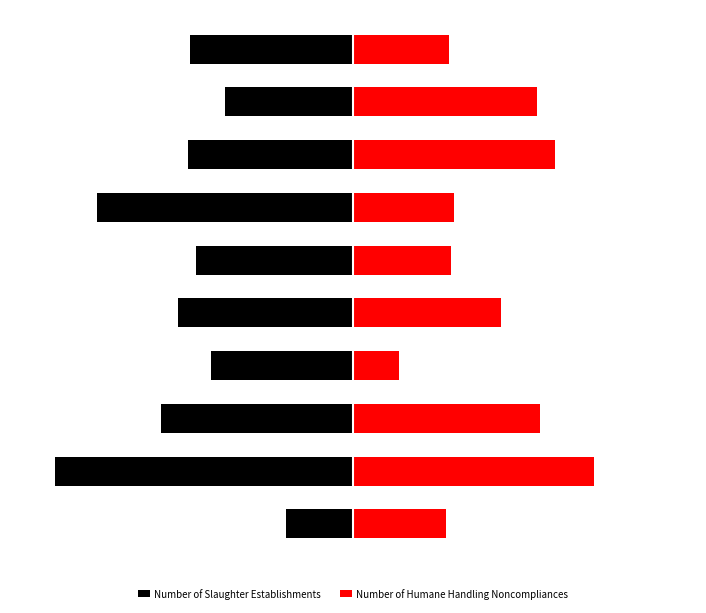

What are all the series names shown in the legend?

Number of Slaughter Establishments, Number of Humane Handling Noncompliances